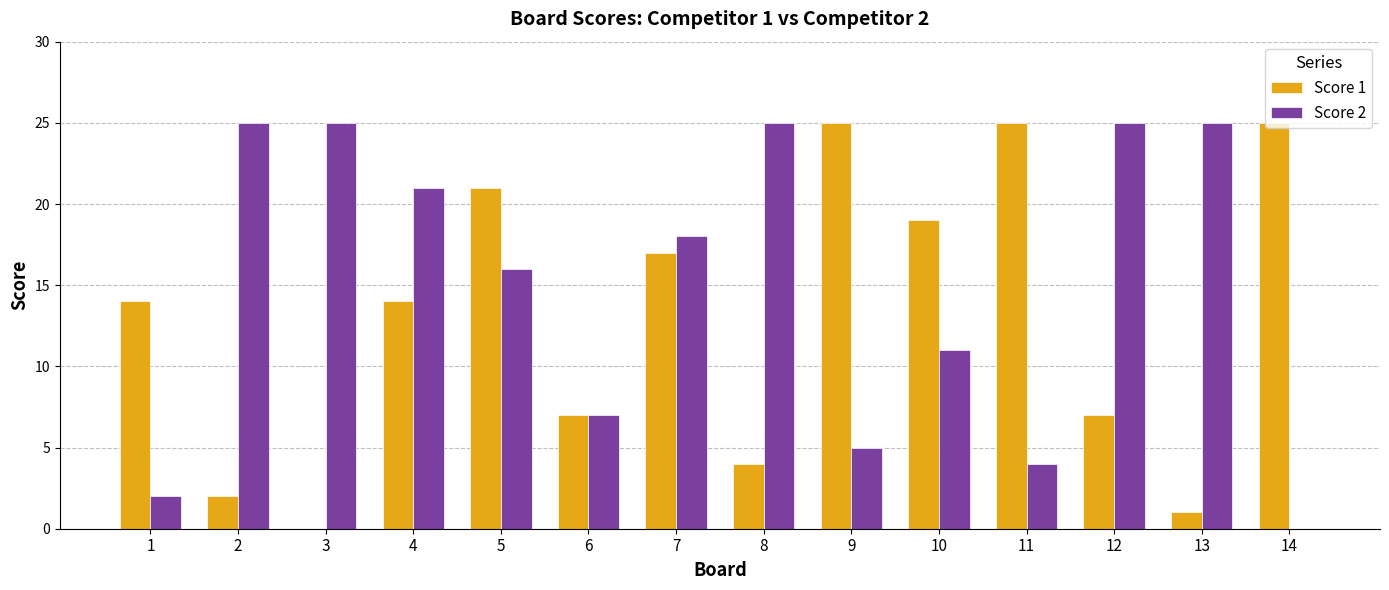

Reading left to right, extract all data points from this chart.

Score 1: 14	2	0	14	21	7	17	4	25	19	25	7	1	25
Score 2: 2	25	25	21	16	7	18	25	5	11	4	25	25	0